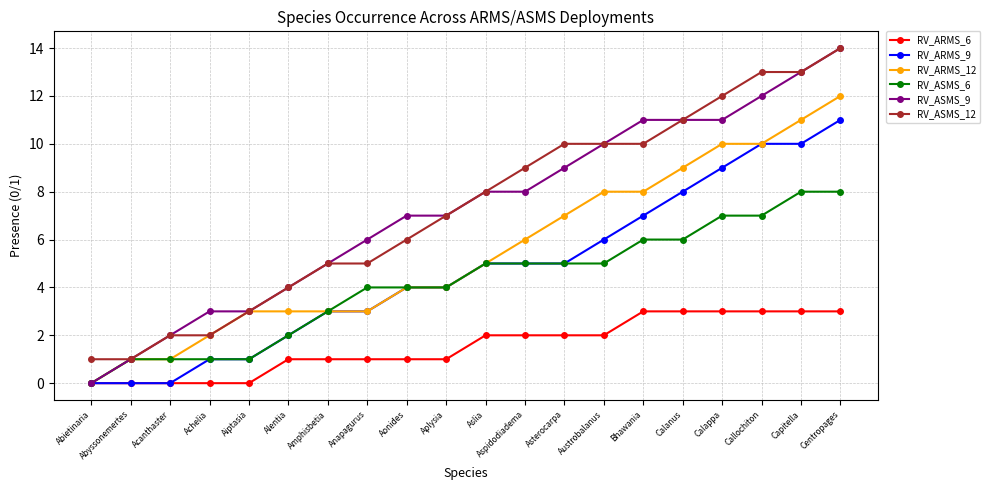

True or false: RV_ASMS_12 and RV_ARMS_6 intersect in this chart.

False